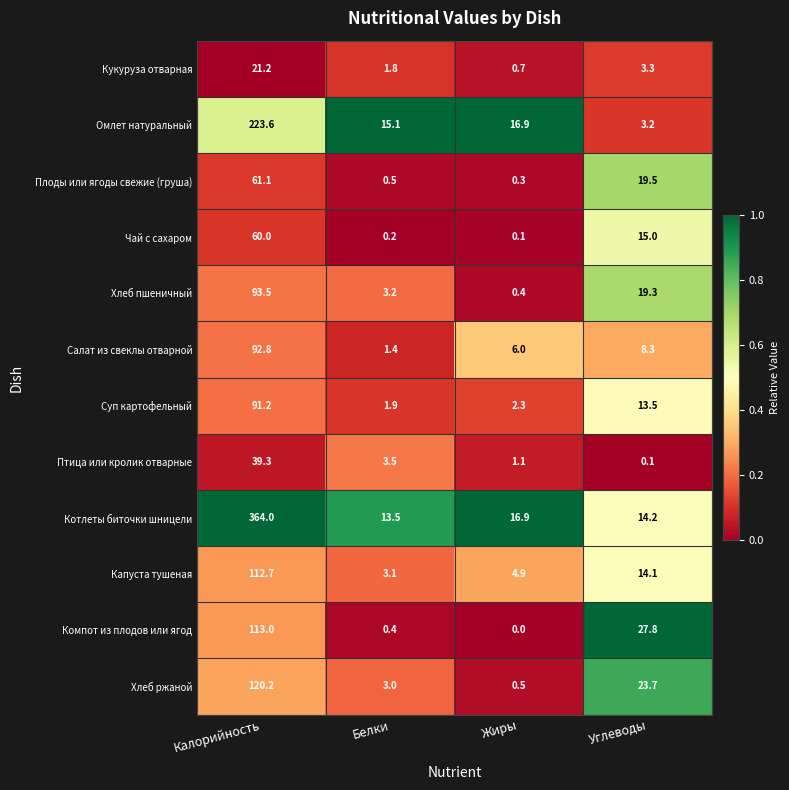

The Чай с сахаром series shows 16.0 at Калорийность. True or false?

False